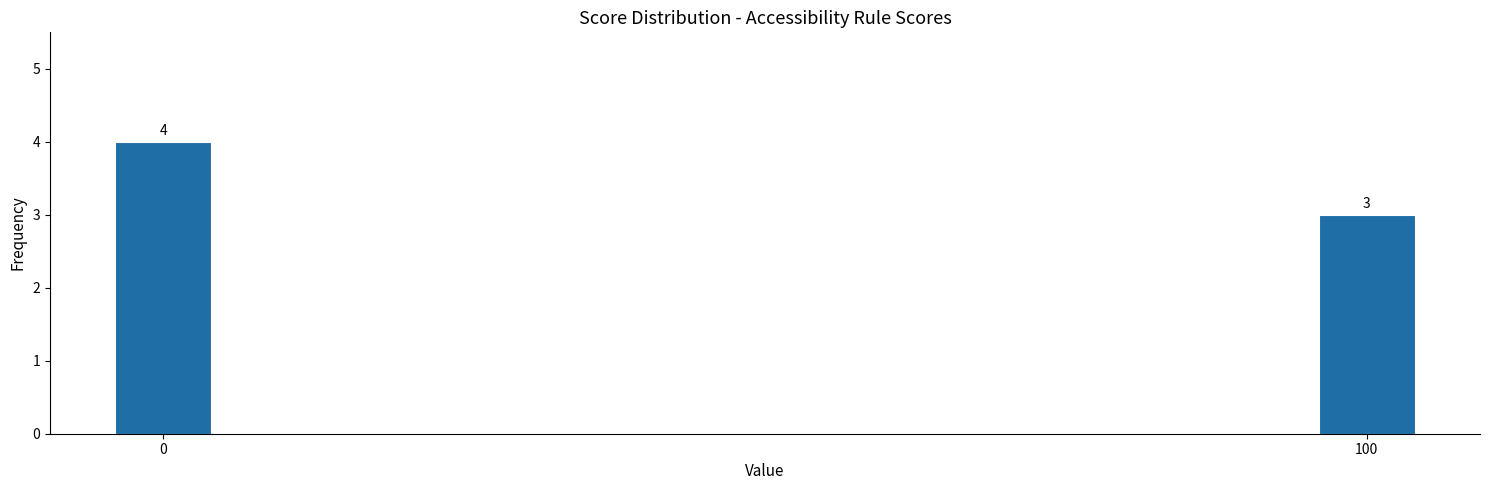

Reading left to right, list all the values displayed in this chart.

0=4	100=3